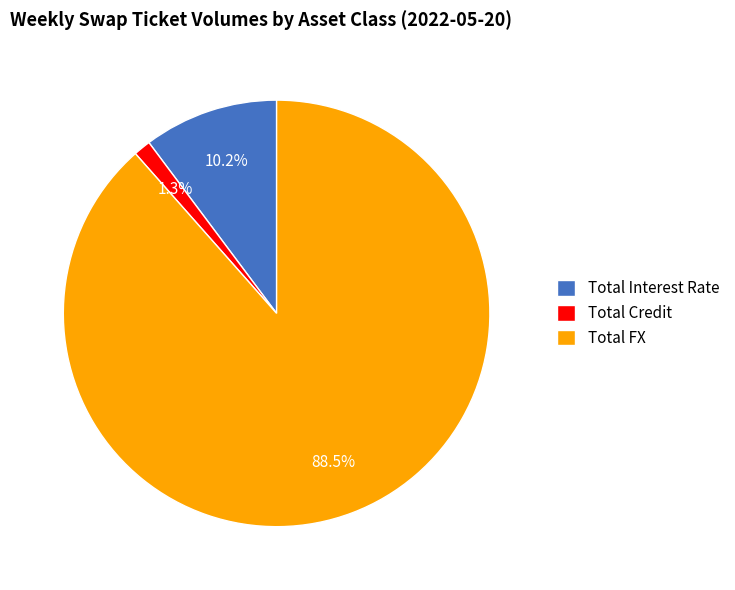

Do Total Credit and Total Interest Rate together represent more than half of the pie?

No